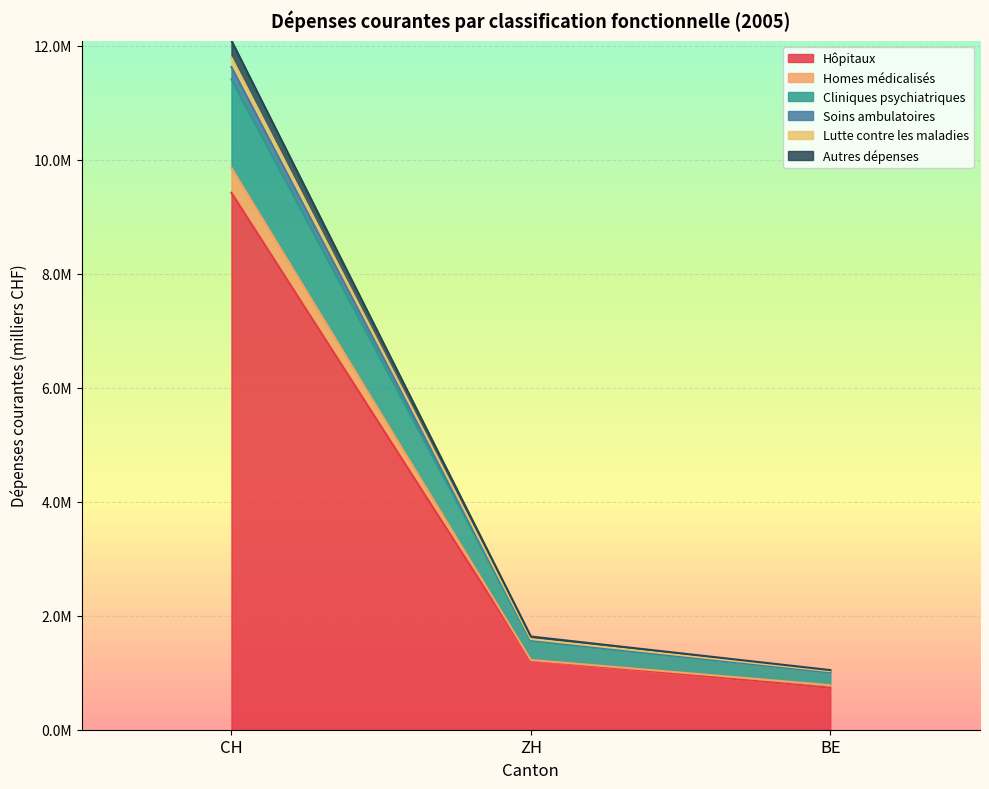

At which label does Hôpitaux first exceed 1218807?

CH